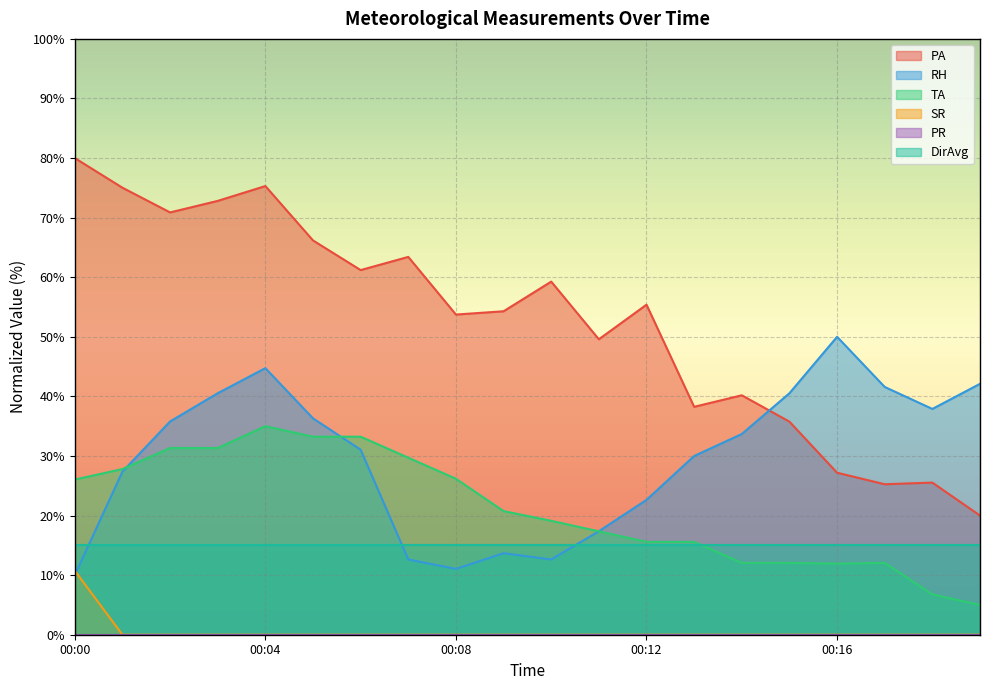

The RH series shows 22.6 at 00:12. True or false?

True